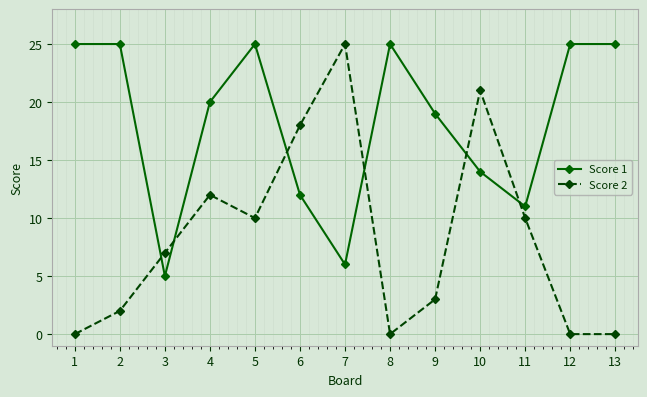

Rank the series by their average value, from highest to lowest.

Score 1, Score 2